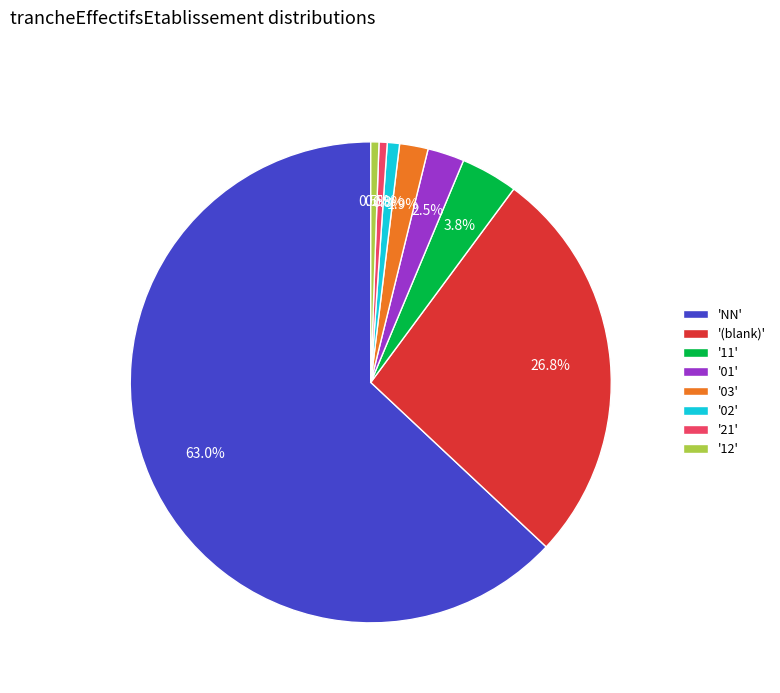

Which has a higher value, '03' or '11'?

'11'